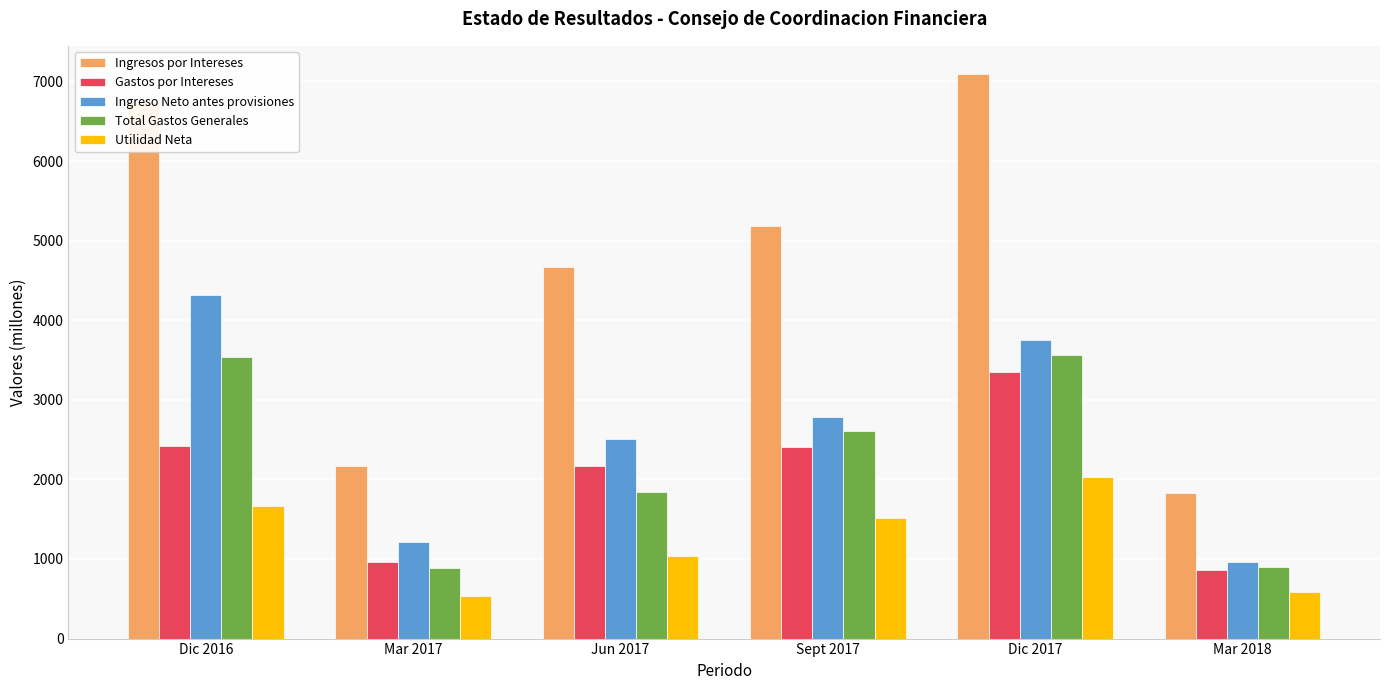

List the labels in order of Ingreso Neto antes provisiones value, largest first.

Dic 2016, Dic 2017, Sept 2017, Jun 2017, Mar 2017, Mar 2018